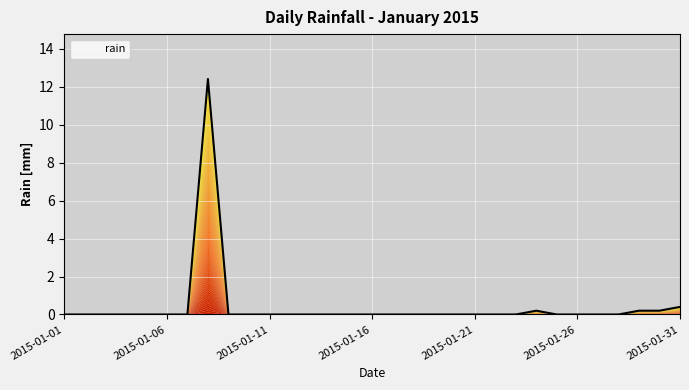

Rank the categories by value from highest to lowest.

2015-01-08, 2015-01-31, 2015-01-24, 2015-01-29, 2015-01-30, 2015-01-01, 2015-01-02, 2015-01-03, 2015-01-04, 2015-01-05, 2015-01-06, 2015-01-07, 2015-01-09, 2015-01-10, 2015-01-11, 2015-01-12, 2015-01-13, 2015-01-14, 2015-01-15, 2015-01-16, 2015-01-17, 2015-01-18, 2015-01-19, 2015-01-20, 2015-01-21, 2015-01-22, 2015-01-23, 2015-01-25, 2015-01-26, 2015-01-27, 2015-01-28